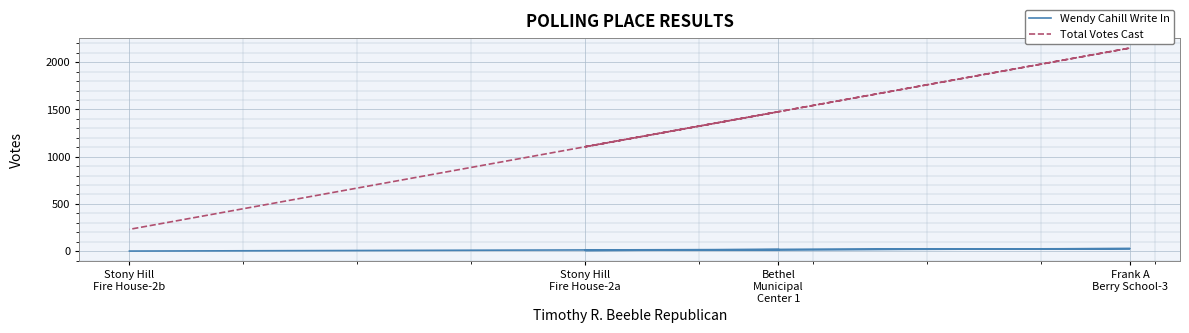

What are all the series names shown in the legend?

Wendy Cahill Write In, Total Votes Cast